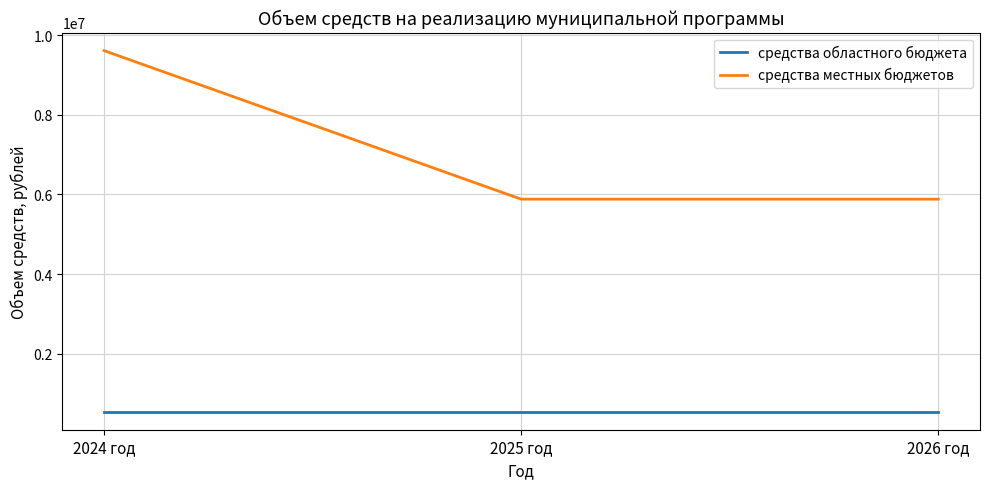

List the series in order of their peak value, highest first.

средства местных бюджетов, средства областного бюджета